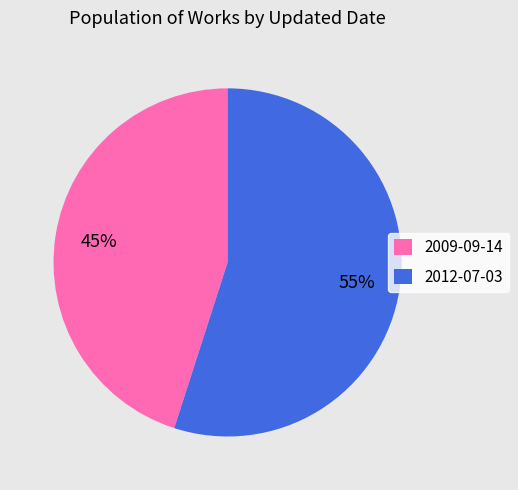

What is the largest slice in the pie chart?

2012-07-03